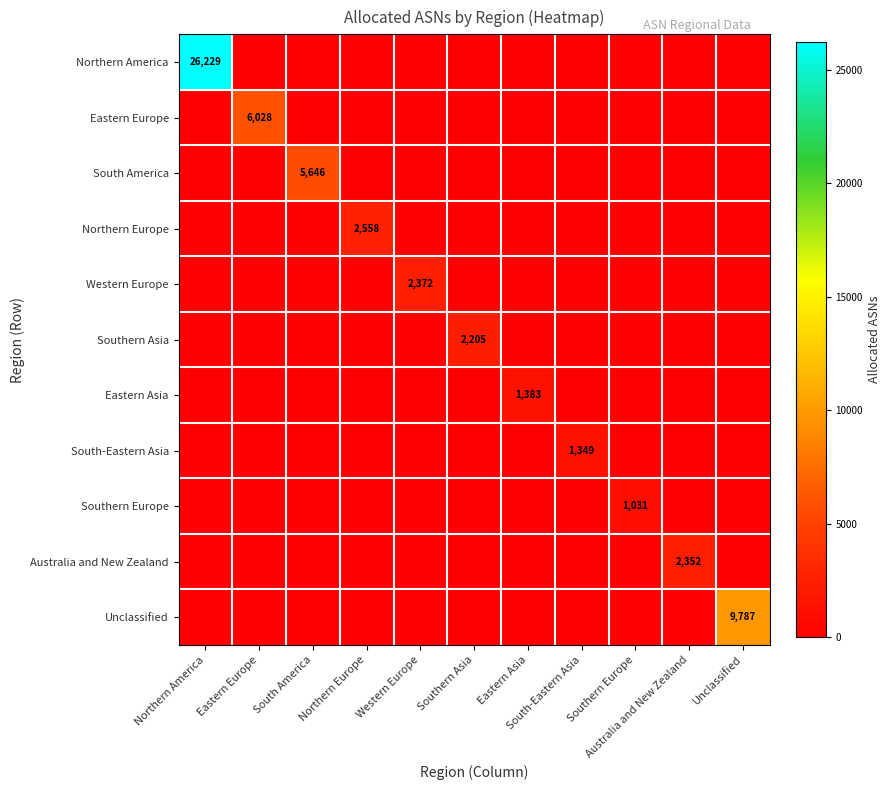

What is the spread (max minus min) of values at Eastern Asia?

1383